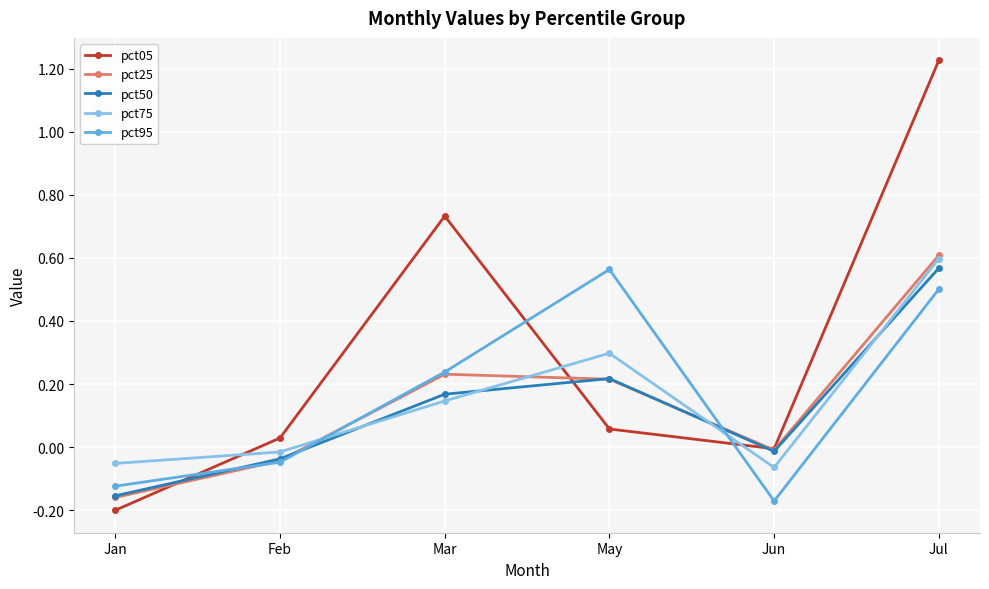

Which series has the widest spread of values?

pct05